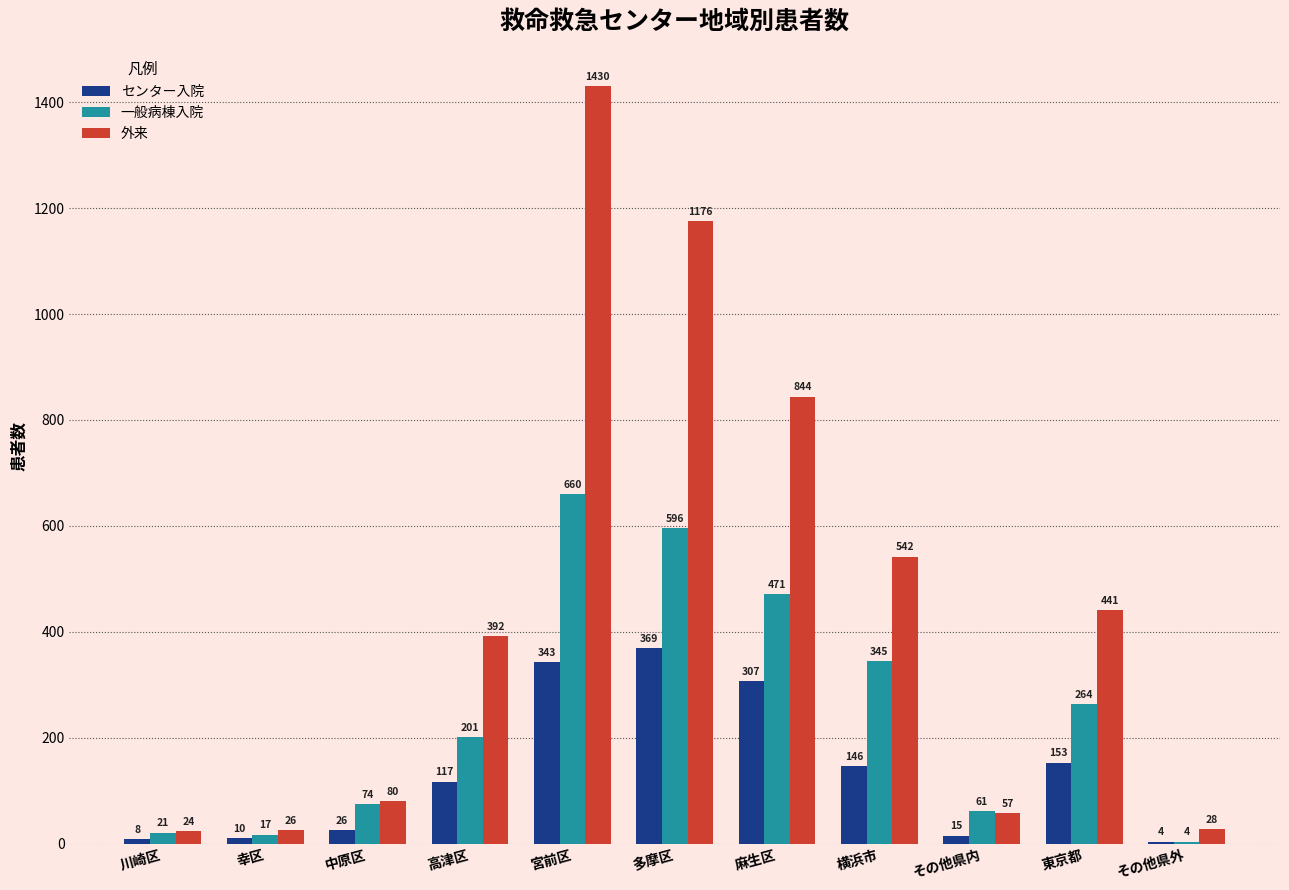

Between 川崎区 and 横浜市, which series saw the biggest shift?

外来